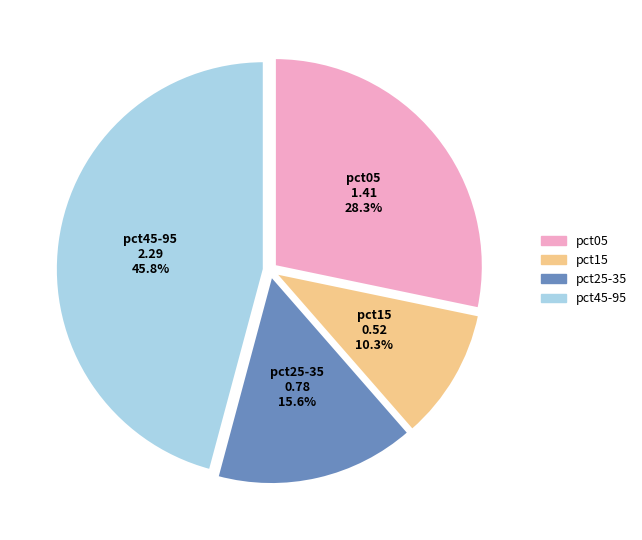

Is there a majority slice in this chart?

No